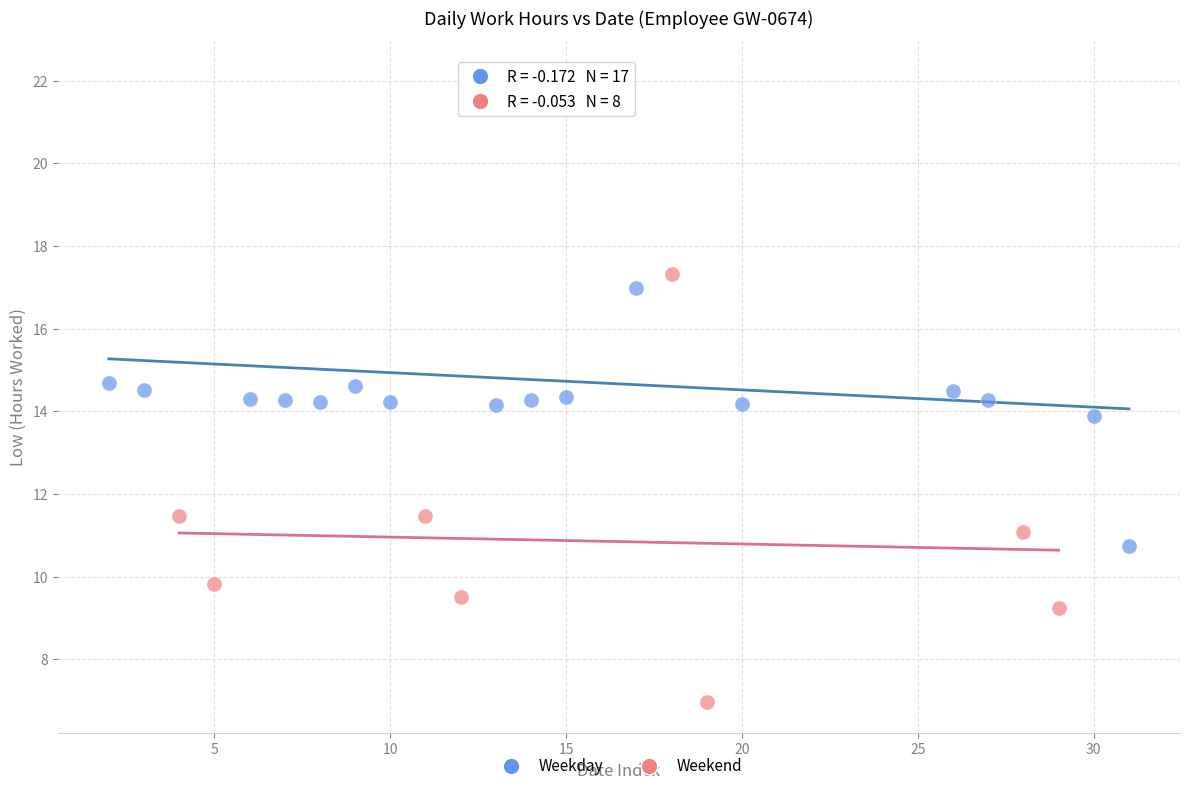

Which series contains the lowest Y value?

Weekend